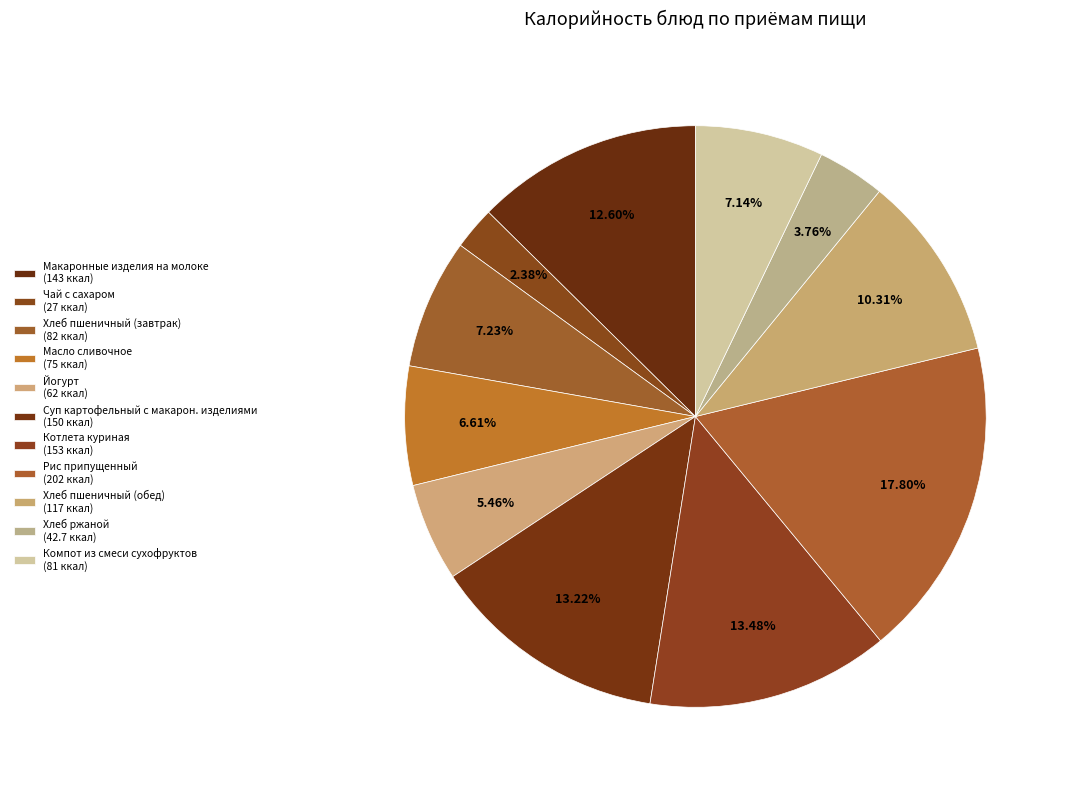

Which slice is the smallest?

Чай с сахаром